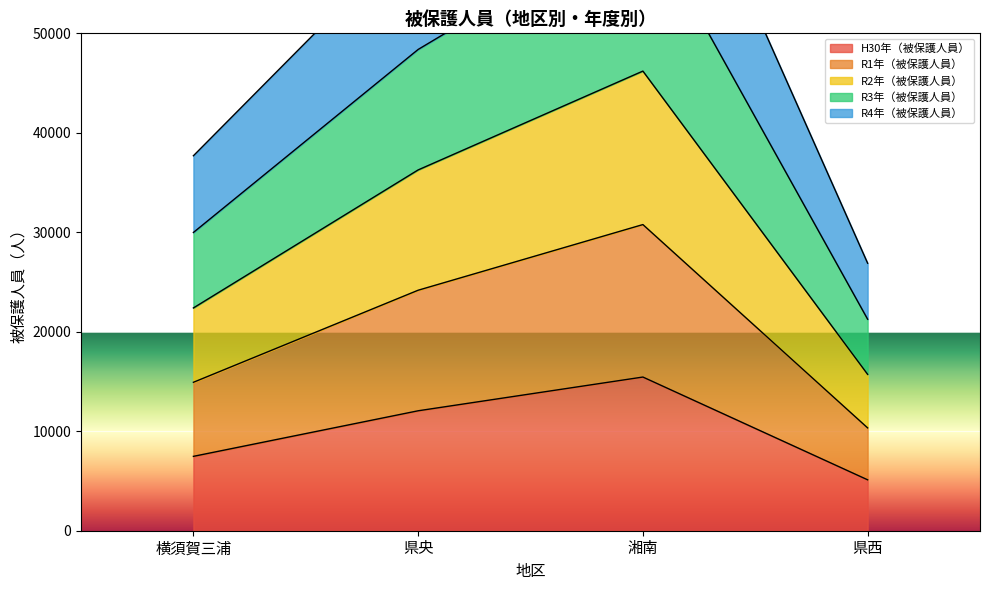

The value of H30年（被保護人員） at 県西 is 5118. True or false?

True